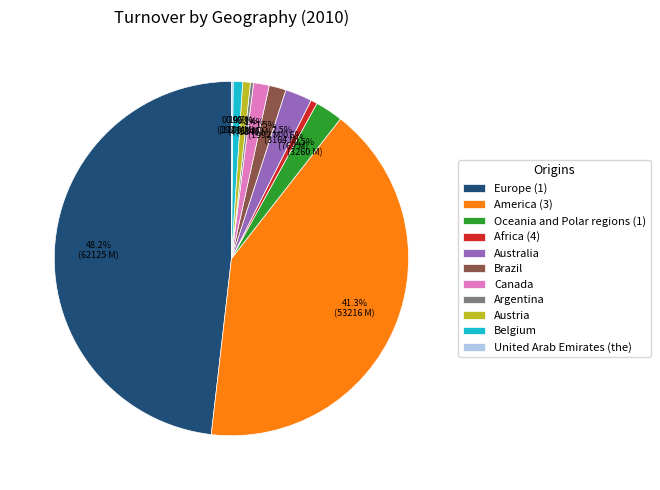

What percentage is NOT represented by America (3)?

58.7%